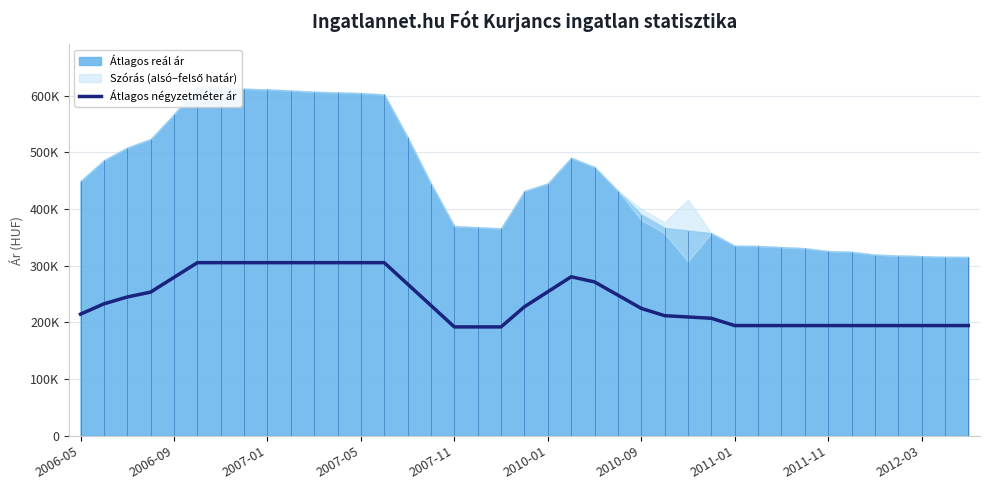

How many lines are shown in the chart?

1